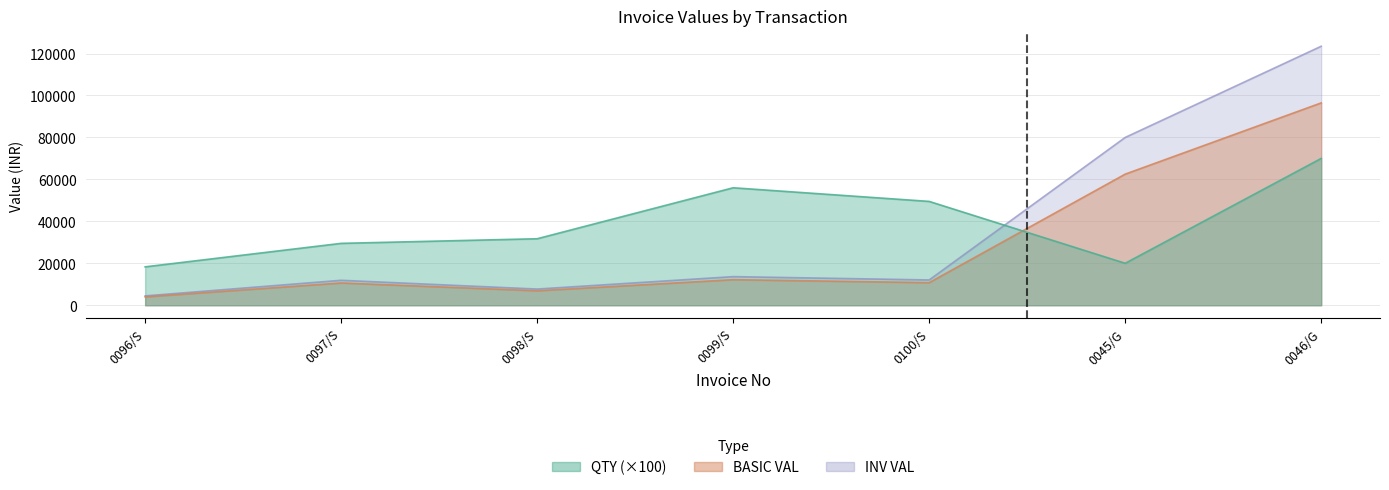

Is the value of BASIC VAL at 0097/S greater than the value of OP CGST at 0096/S?

Yes